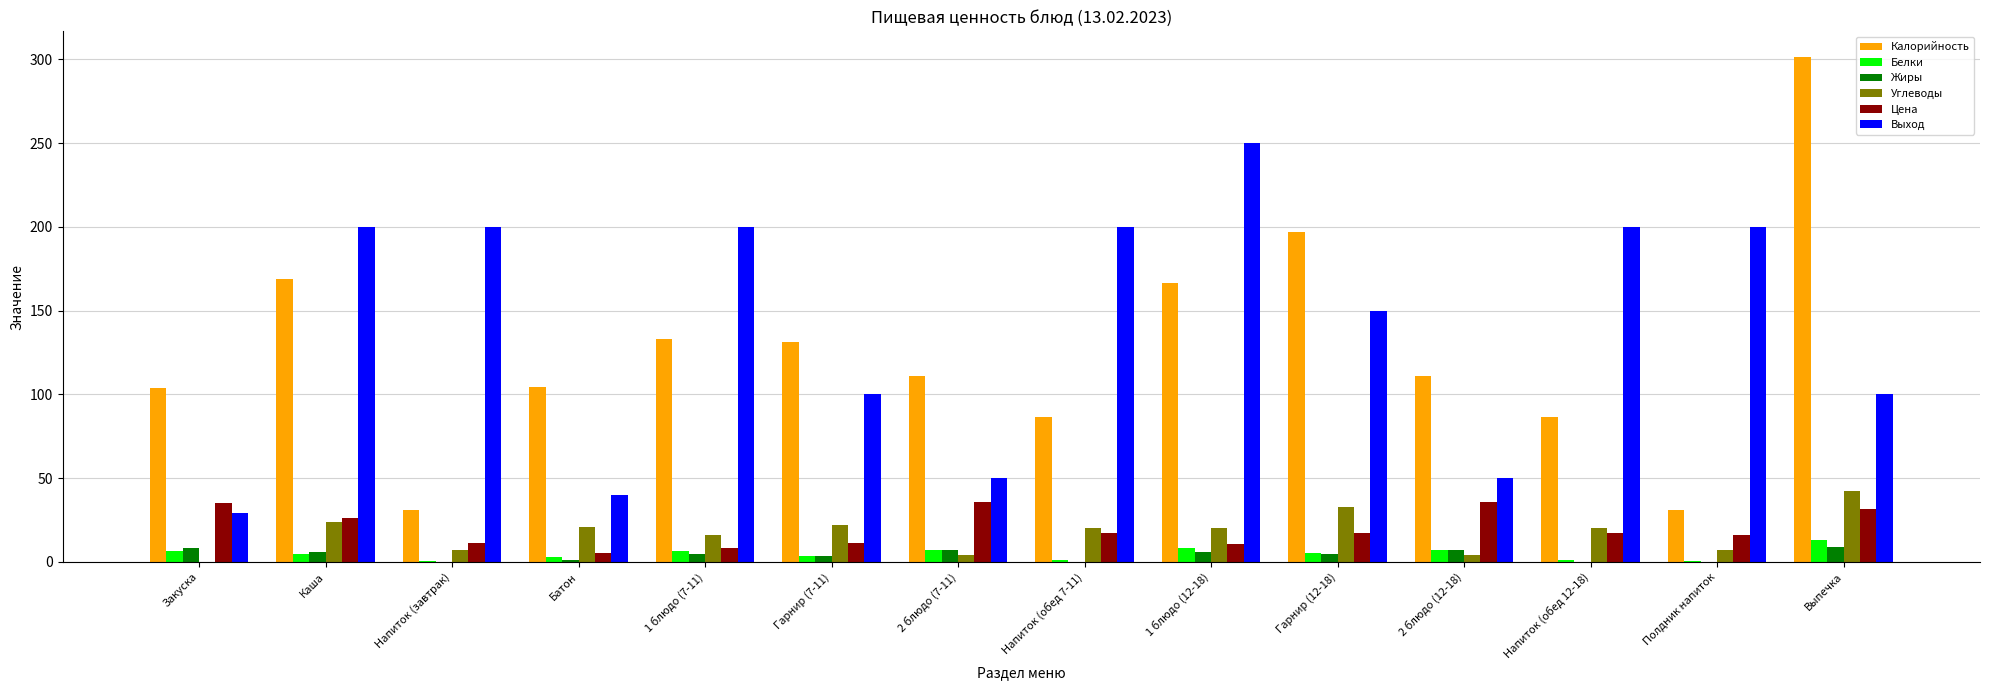

What is the sum of all Выход values?

1969.0